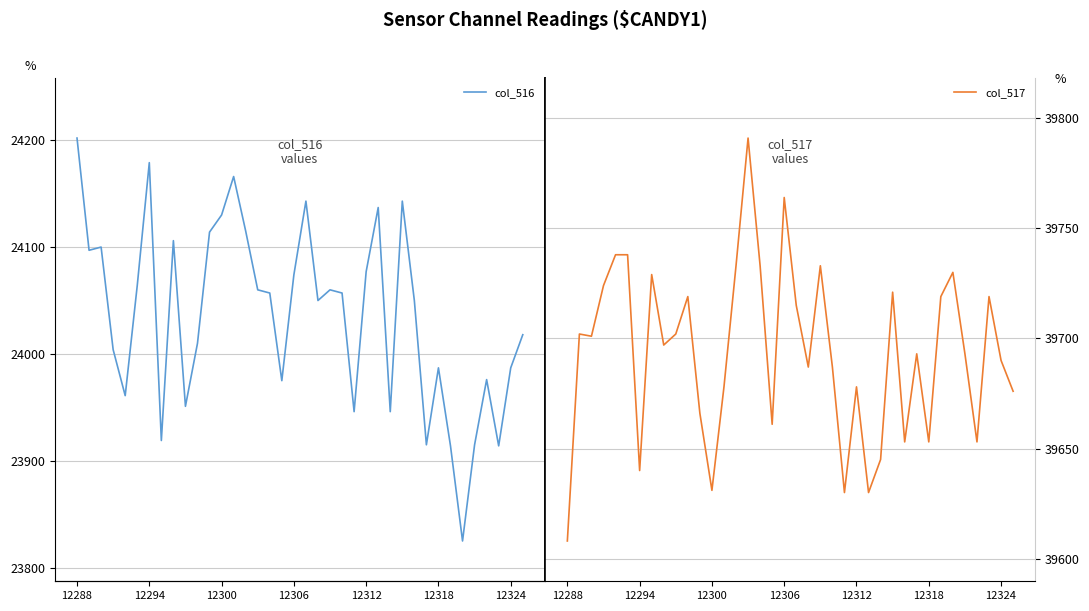

What is the difference between the maximum and minimum values in the col_516 series?

377